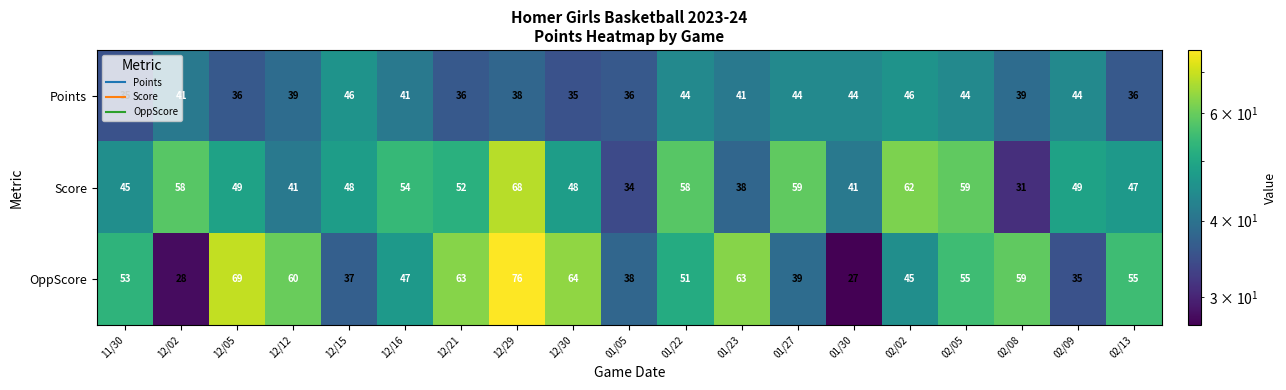

What is the approximate value of Points at 11/30?

35